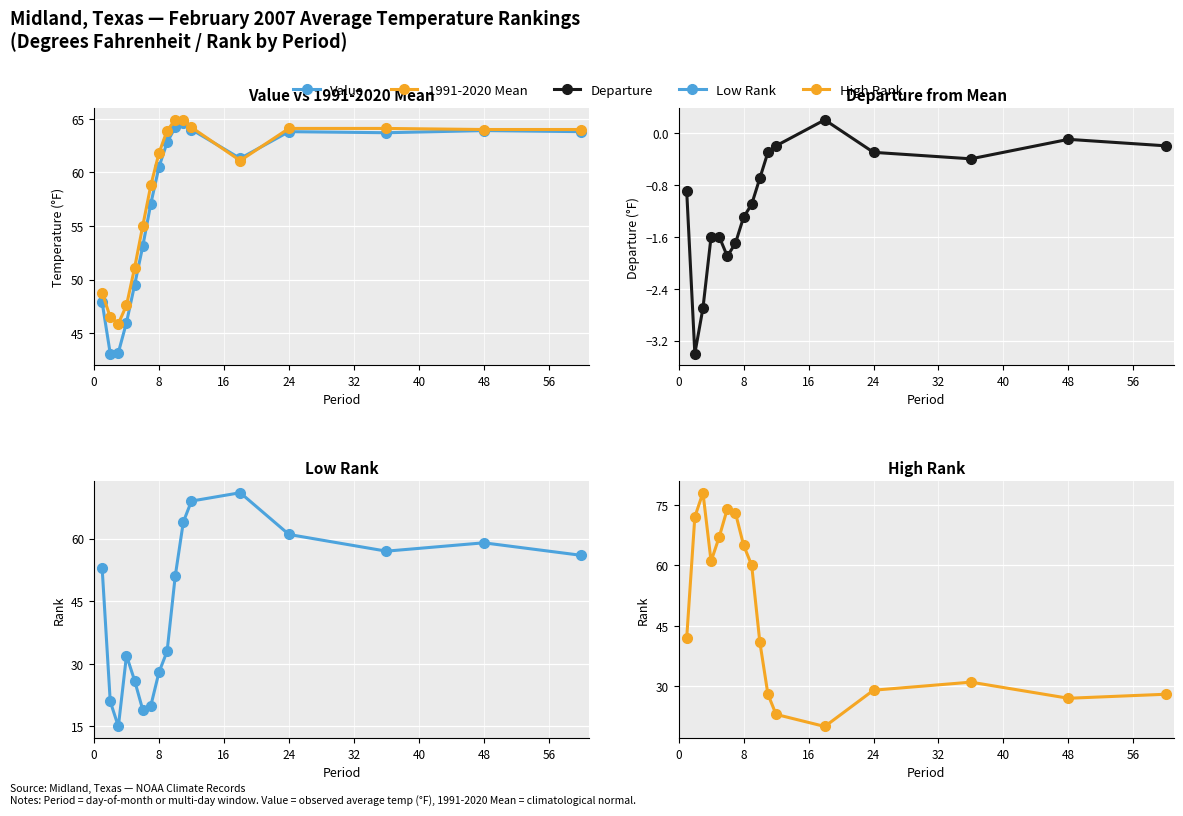

After their last crossing, which series has the higher values: High Rank or Value?

Value